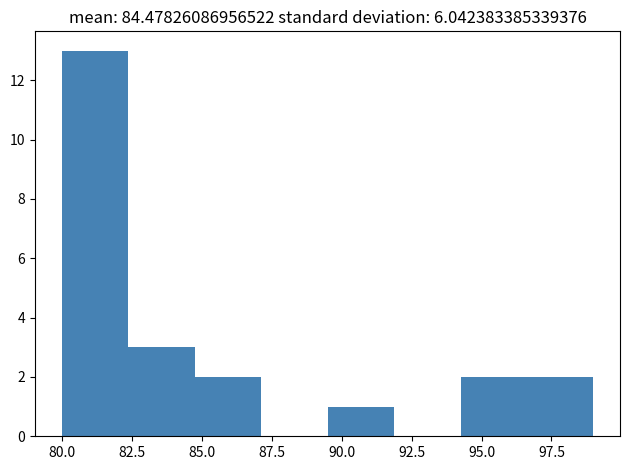

Reading left to right, list every bar in this chart as the range it spans on the x-axis followed by its height. Neither the bar edges nor the heights are printed on the chart, so give them approximately, as read against the axes.

80.0 to 82.5: 13
82.5 to 85.0: 3
85.0 to 87.0: 2
87.0 to 89.5: 0
89.5 to 92.0: 1
92.0 to 94.5: 0
94.5 to 96.5: 2
96.5 to 99.0: 2